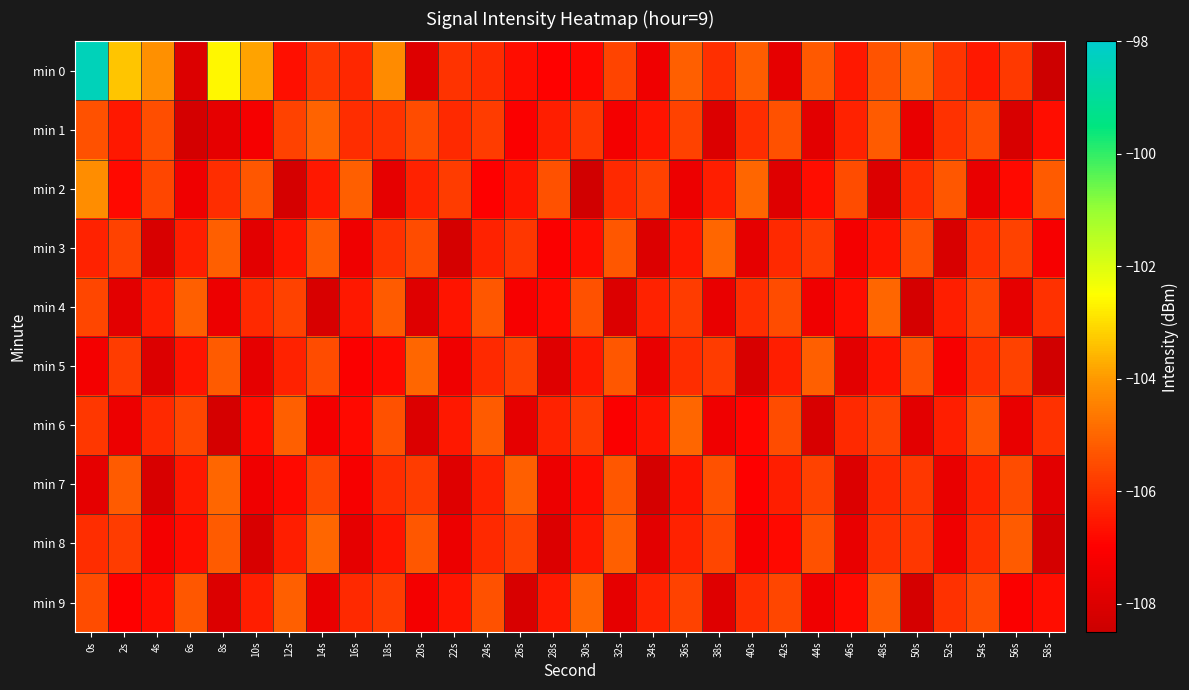

At which category is the sum across all series the highest?

0s